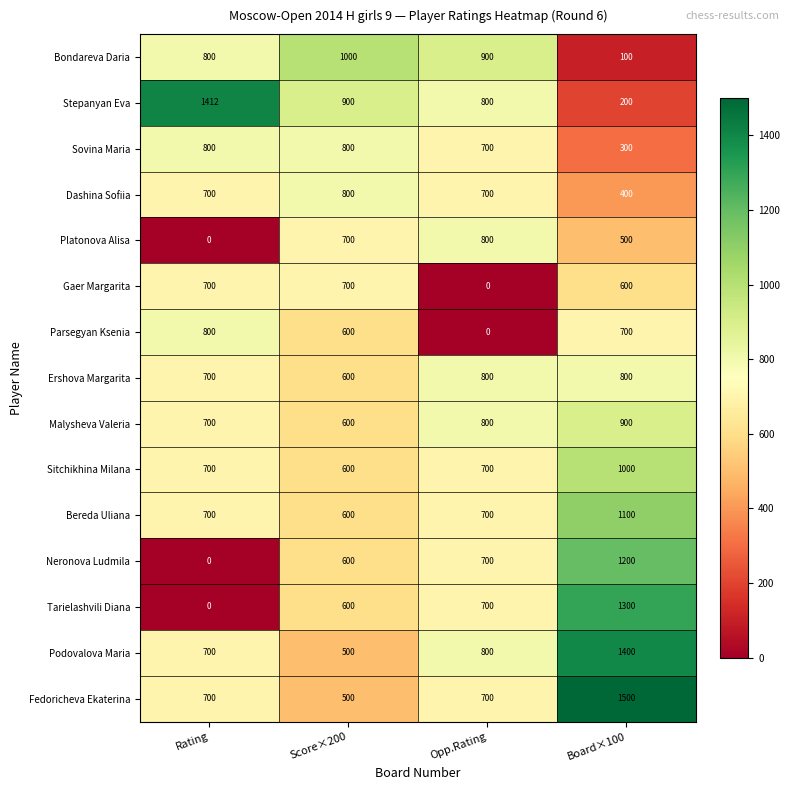

Is it true that Tarielashvili Diana equals 1178 at Opp.Rating?

False